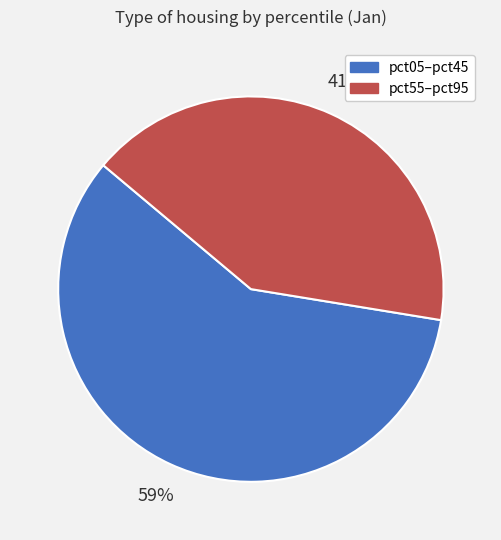

Count the number of slices in the pie.

2